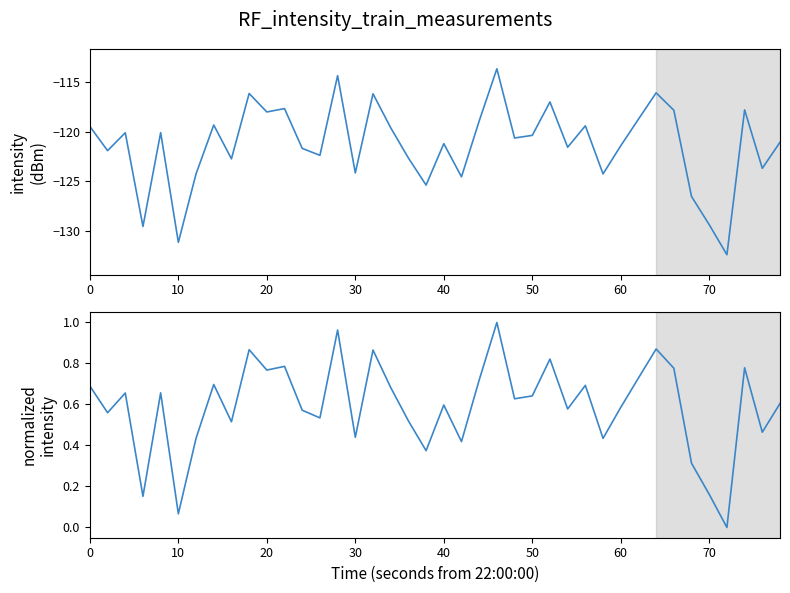

True or false: intensity(dBm) and normalized intensity intersect in this chart.

False